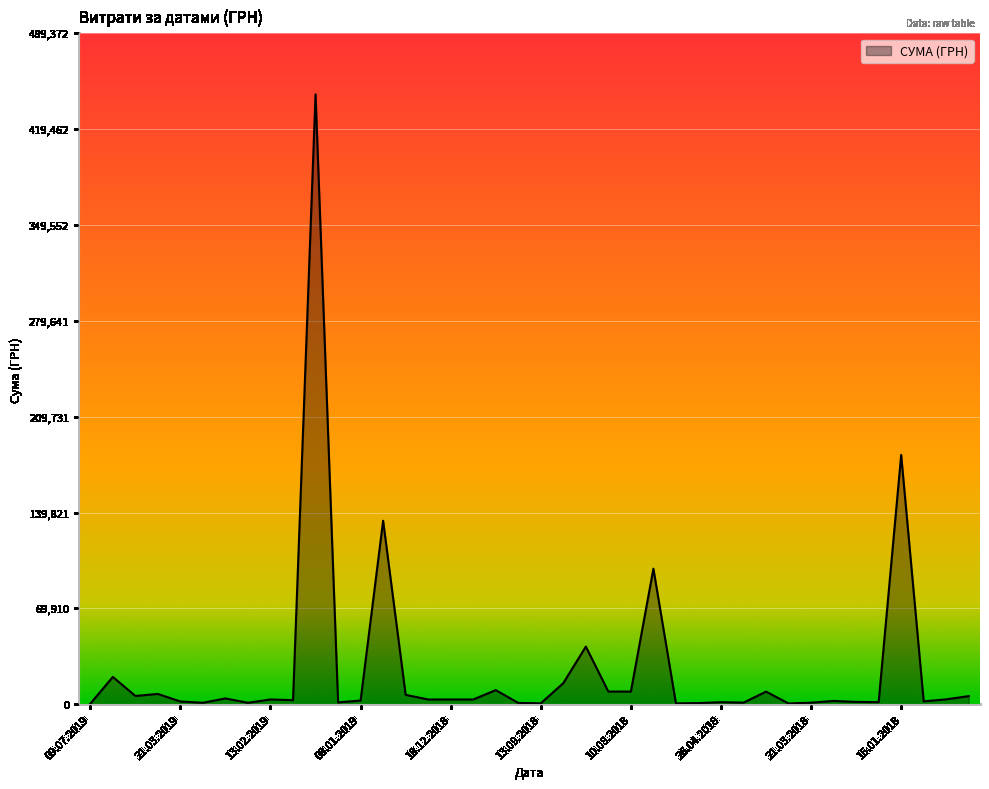

What is the greatest value displayed?

444884.0